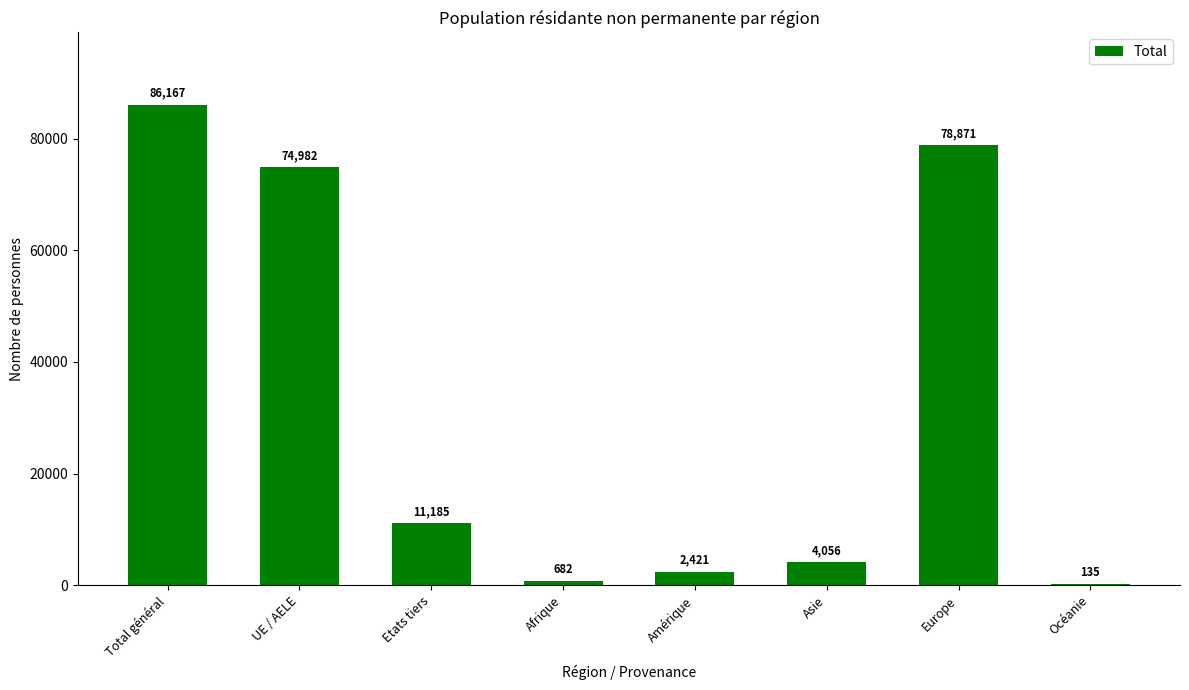

Are the bars horizontal?

No